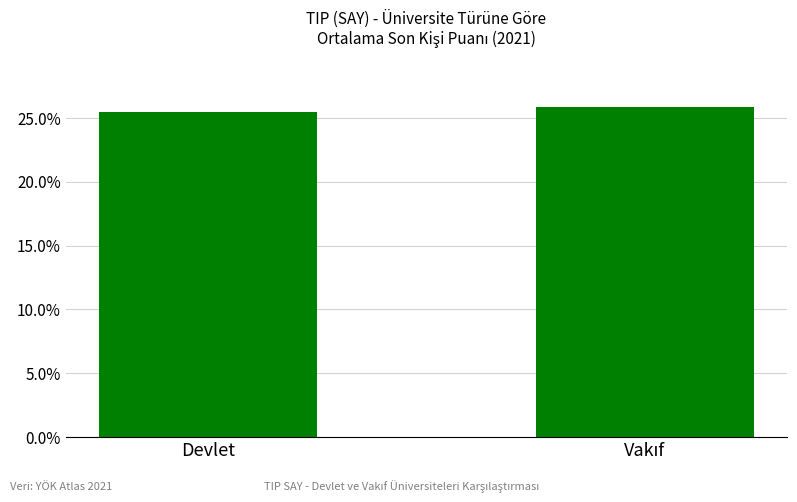

Reading left to right, extract all data points from this chart.

25.5	25.9